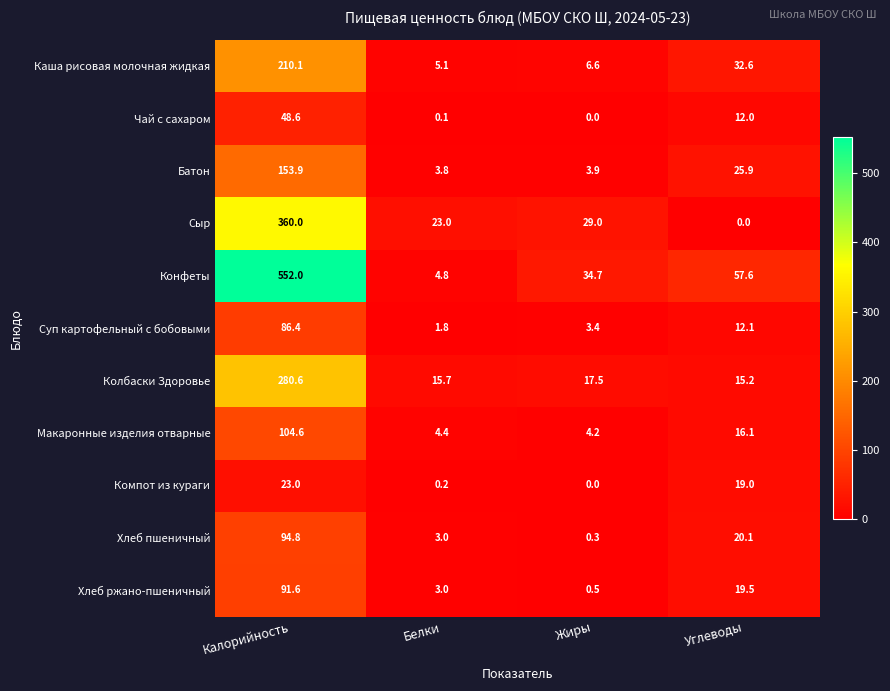

Is the value of Хлеб ржано-пшеничный at Калорийность greater than the value of Сыр at Калорийность?

No